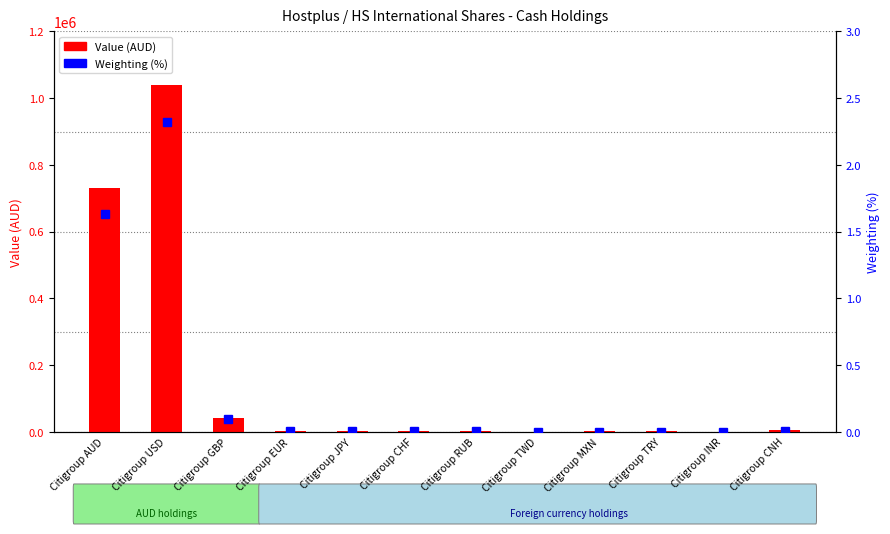

Is it true that Value (AUD) equals 2062.0 at Citigroup TRY?

True